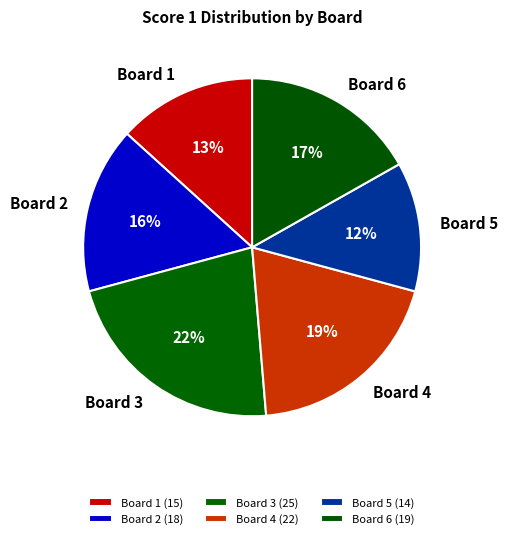

How many segments does this pie chart have?

6